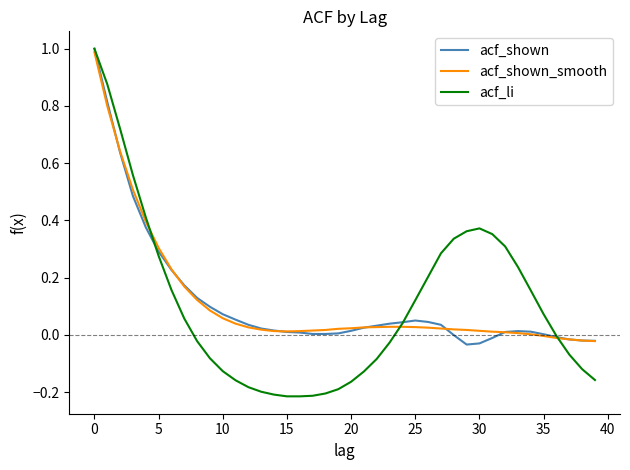

Which series has the widest spread of values?

acf_li